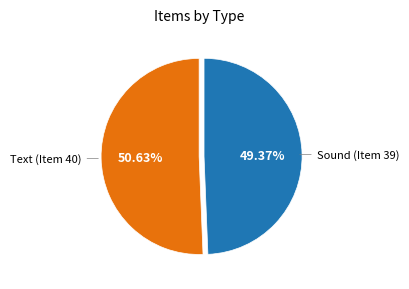

Is there a majority slice in this chart?

Yes